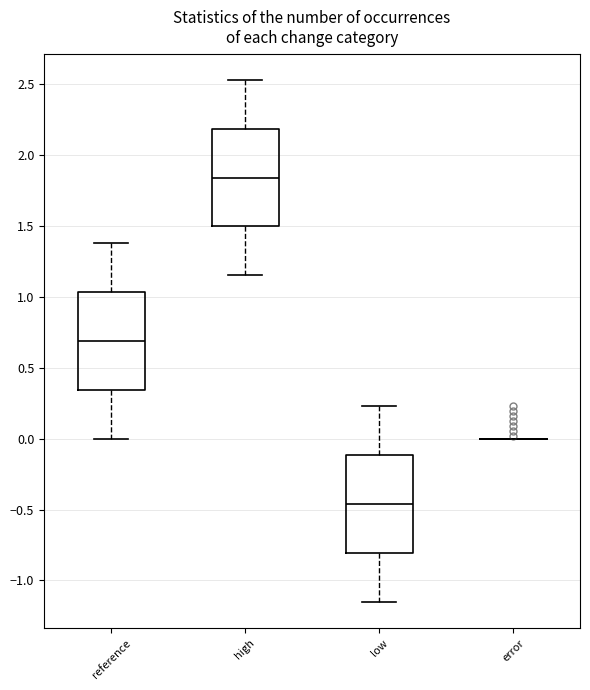

Reading left to right, read every box against the y-axis: the position of its median line, the range the box covers, and the ends of its whiskers. The values are not printed on the chart, so give them approximately, as read against the axis.

reference: median 0.70, box 0.35 to 1.05, whiskers 0.00 to 1.40
high: median 1.85, box 1.50 to 2.20, whiskers 1.15 to 2.55
low: median -0.45, box -0.80 to -0.10, whiskers -1.15 to 0.25
error: box collapsed to a line at 0.00, whiskers 0.00 to 0.00